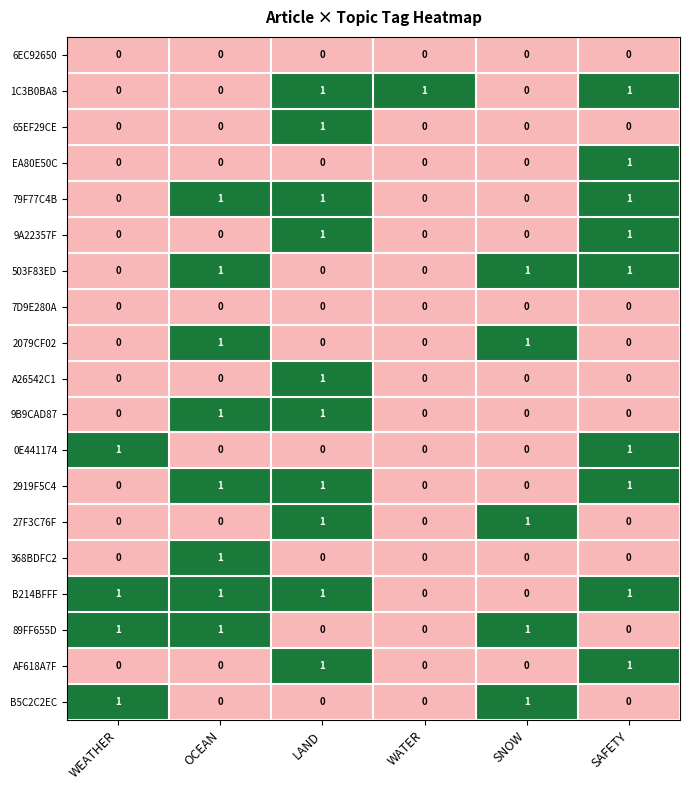

What is the greatest value displayed?

1